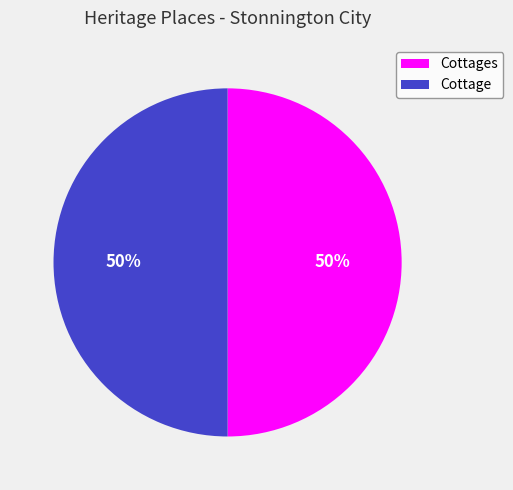

How many segments does this pie chart have?

2